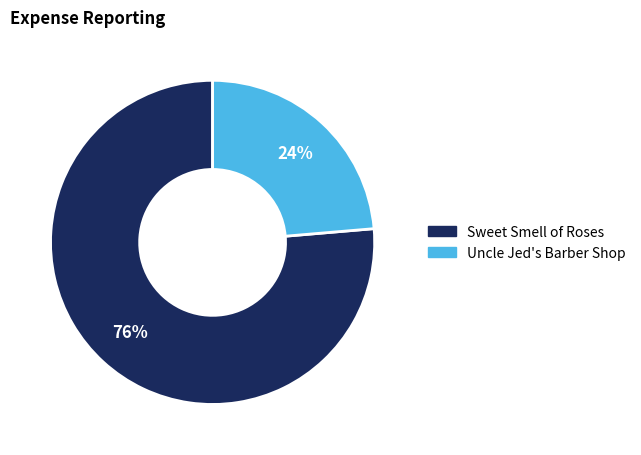

Is there any slice that represents more than half of the pie?

Yes